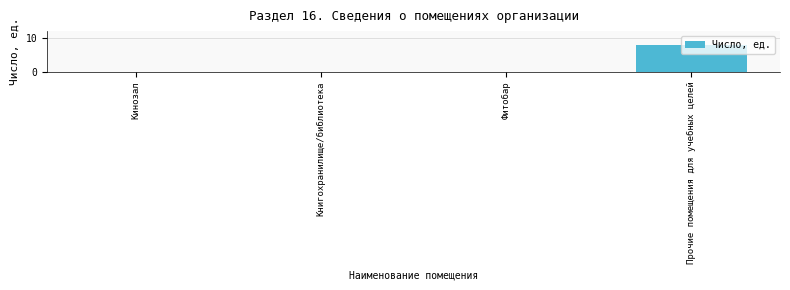

Reading left to right, transcribe all the data shown in this chart.

Кинозал=0	Книгохранилище/библиотека=0	Фитобар=0	Прочие помещения для учебных целей=8